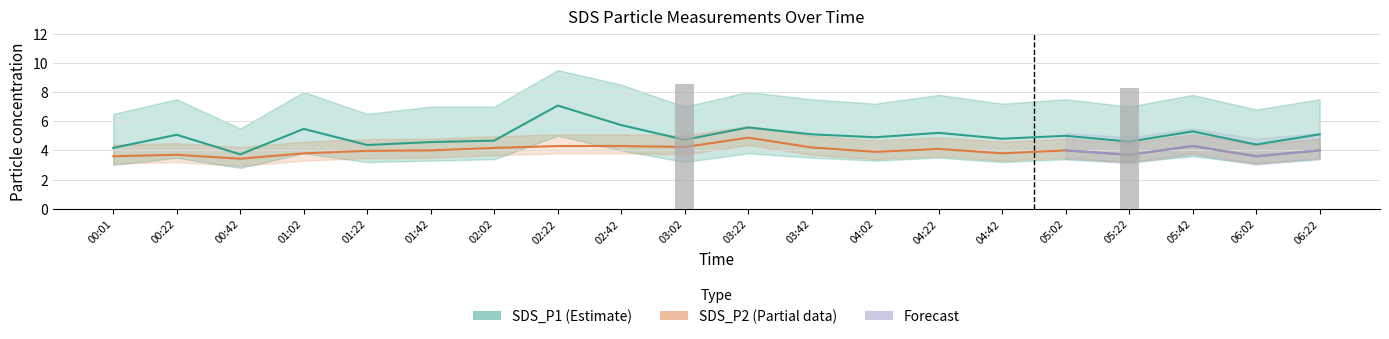

Reading left to right, extract all data points from this chart.

SDS_P1: 00:01=4.2	00:22=5.1	00:42=3.7	01:02=5.5	01:22=4.4	01:42=4.6	02:02=4.7	02:22=7.1	02:42=5.7	03:02=4.7	03:22=5.6	03:42=5.1	04:02=4.9	04:22=5.2	04:42=4.8	05:02=5.0	05:22=4.6	05:42=5.3	06:02=4.4	06:22=5.1
SDS_P2: 00:01=3.6	00:22=3.7	00:42=3.4	01:02=3.8	01:22=4.0	01:42=4.0	02:02=4.2	02:22=4.3	02:42=4.3	03:02=4.2	03:22=4.9	03:42=4.2	04:02=3.9	04:22=4.1	04:42=3.8	05:02=4.0	05:22=3.7	05:42=4.3	06:02=3.6	06:22=4.0